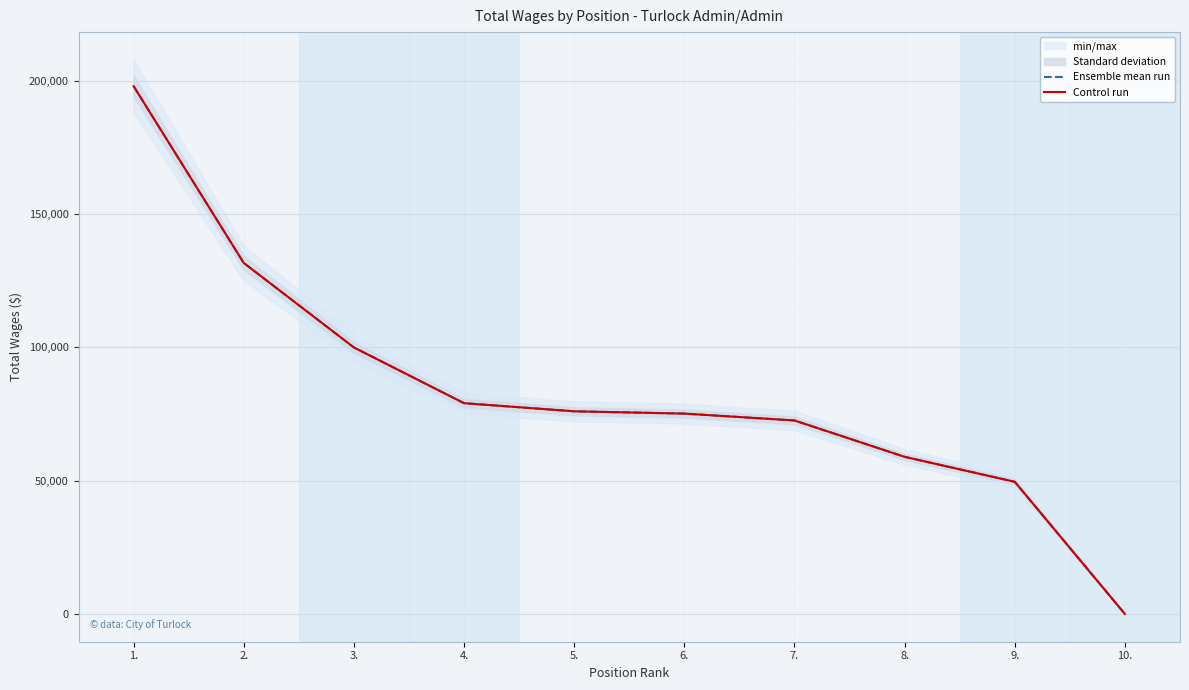

Which label corresponds to the largest value in the chart?

1.